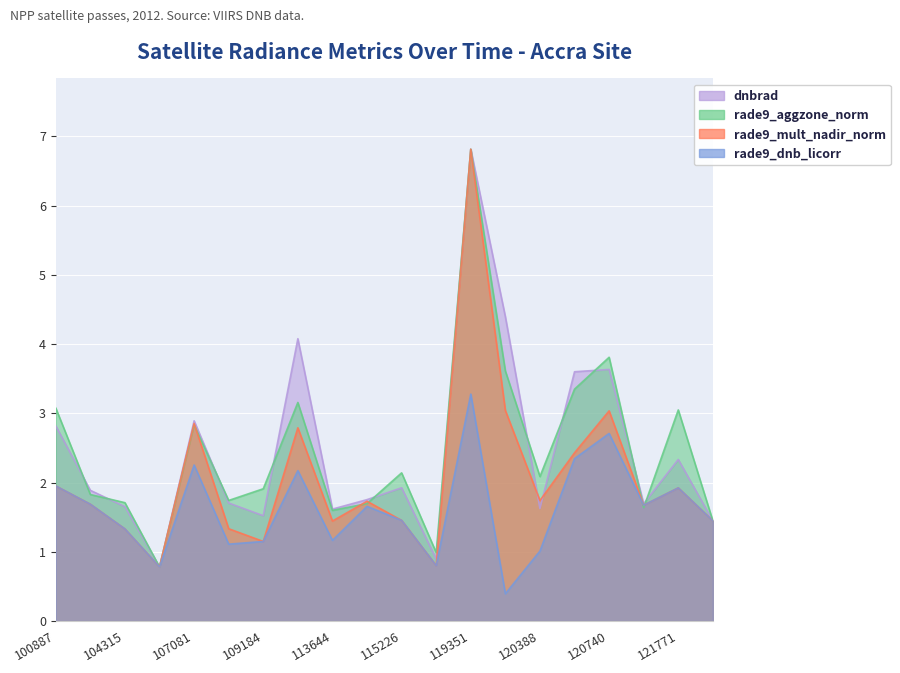

Rank the series by their maximum value, from lowest to highest.

rade9_dnb_licorr, dnbrad, rade9_aggzone_norm, rade9_mult_nadir_norm